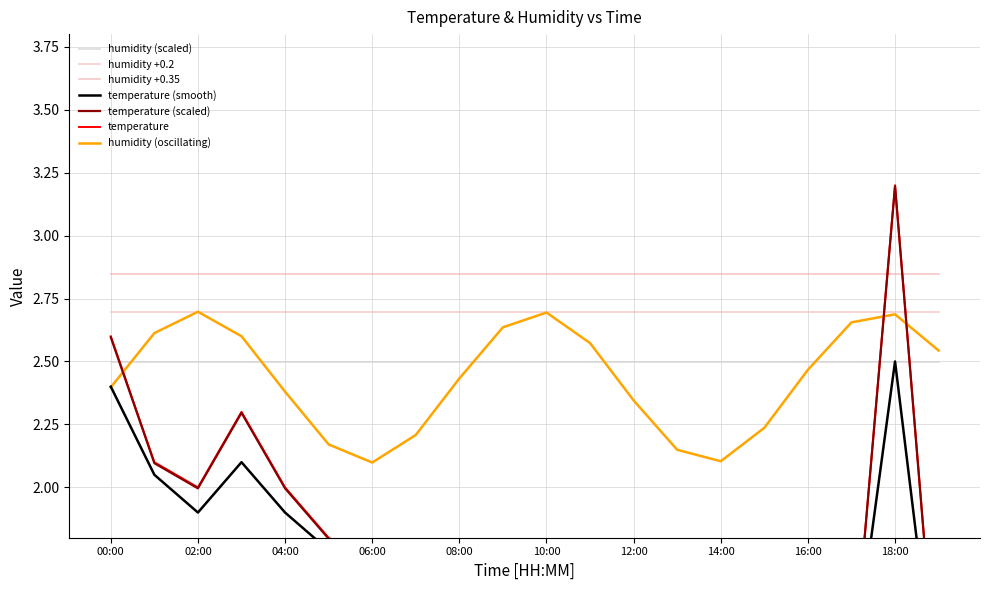

Where does the temp_scaled series first go above 1?

00:00